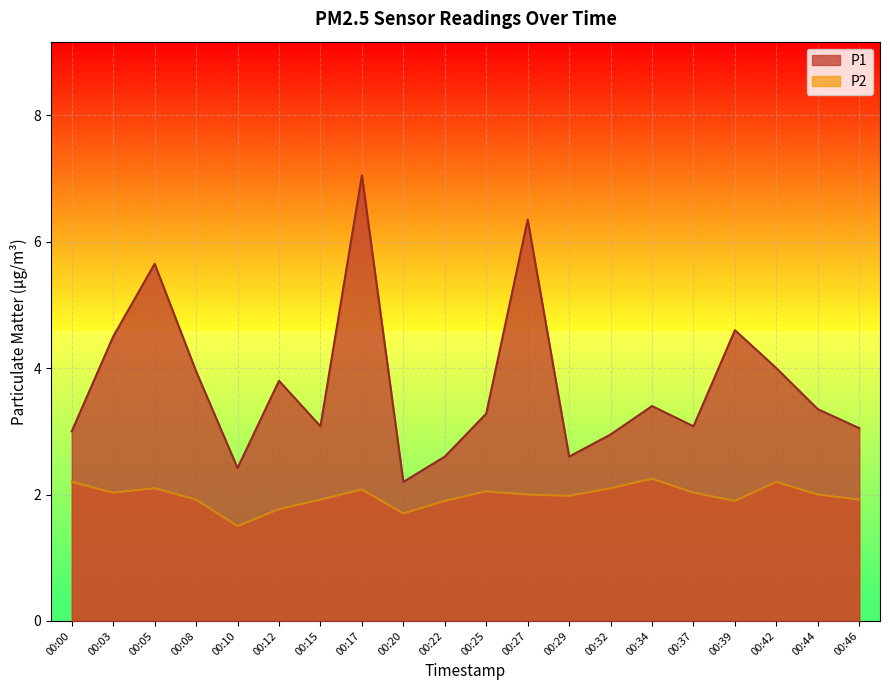

True or false: P1 and P2 cross at least once.

False